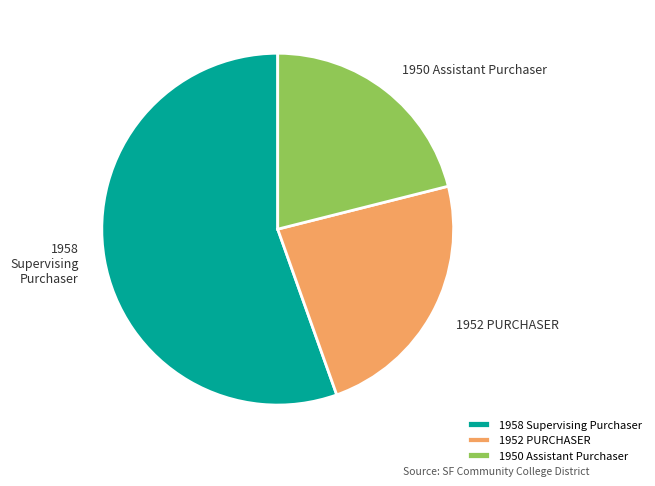

Which category has the biggest portion of the pie?

1958 Supervising Purchaser